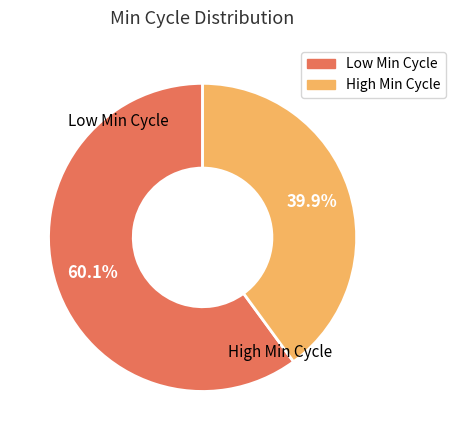

How many segments does this pie chart have?

2